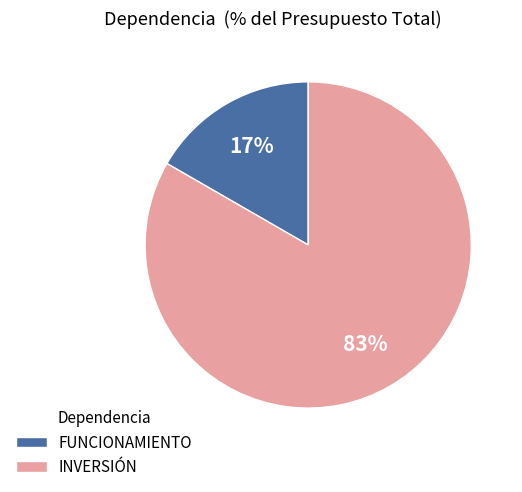

To the nearest percent, what percentage of the pie is INVERSIÓN?

83%